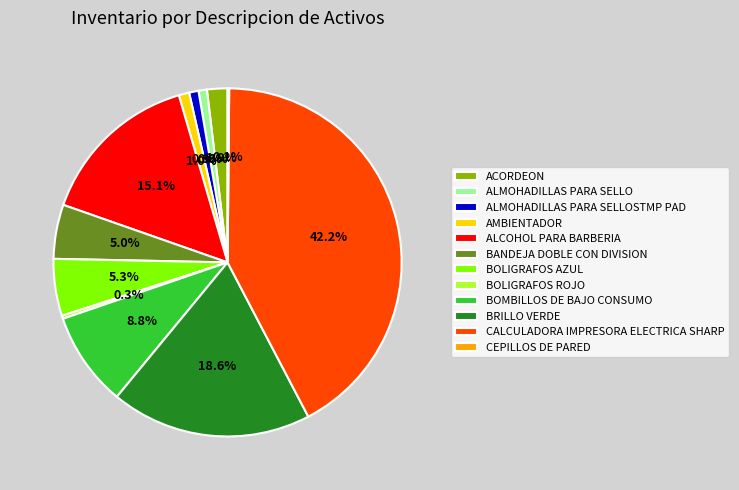

Approximately how many times larger is the value at ALMOHADILLAS PARA SELLOSTMP PAD compared to BOLIGRAFOS ROJO?

3.0